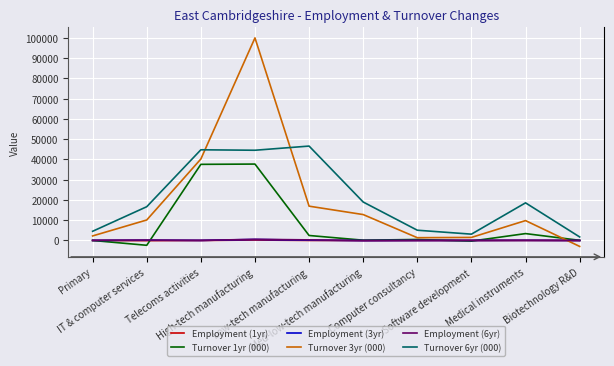

What is the minimum value shown in the chart?

-2933